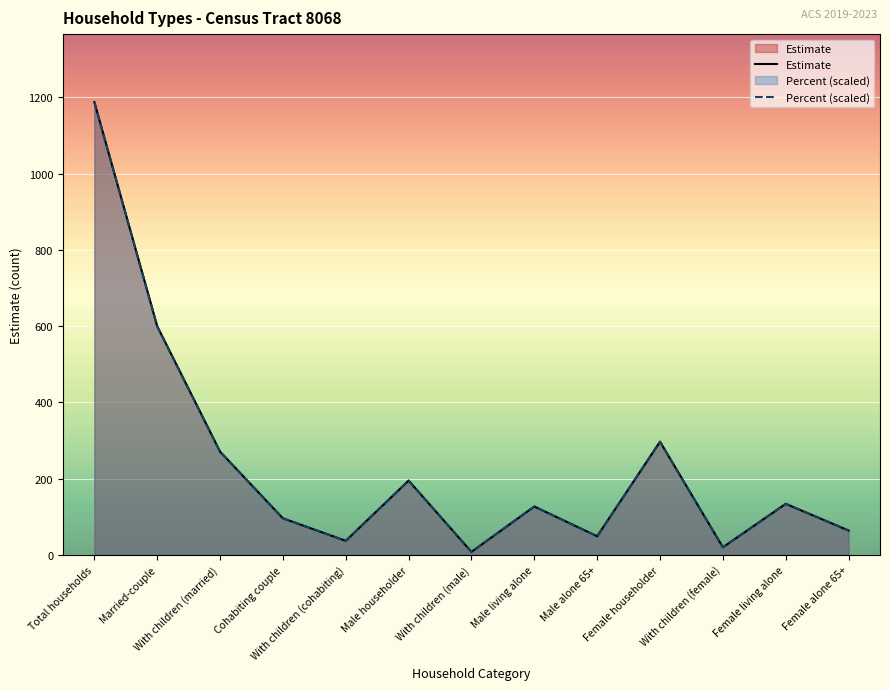

Is the value of Percent (scaled) at Female living alone greater than the value of Estimate at Cohabiting couple?

Yes